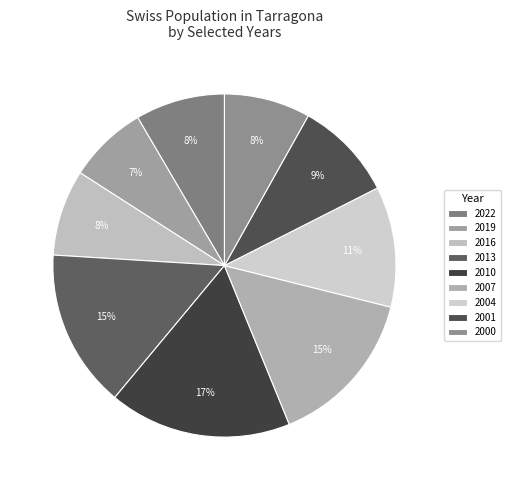

What percentage is the 2001 slice, to the nearest percent?

9%